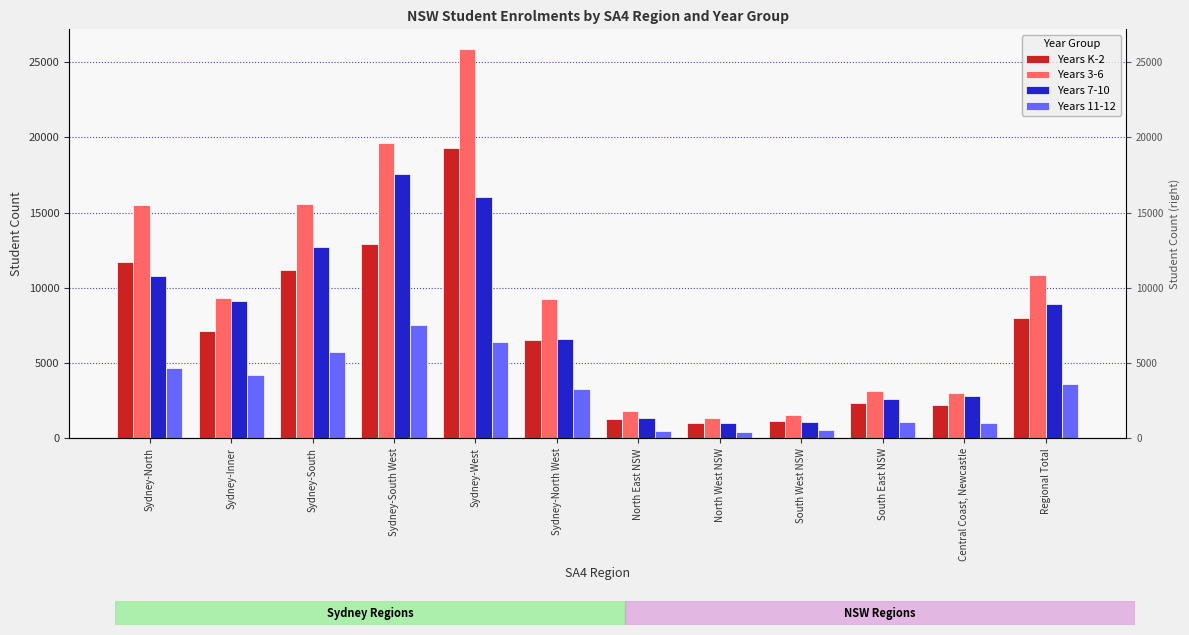

Which label corresponds to the largest value in the chart?

Sydney-West